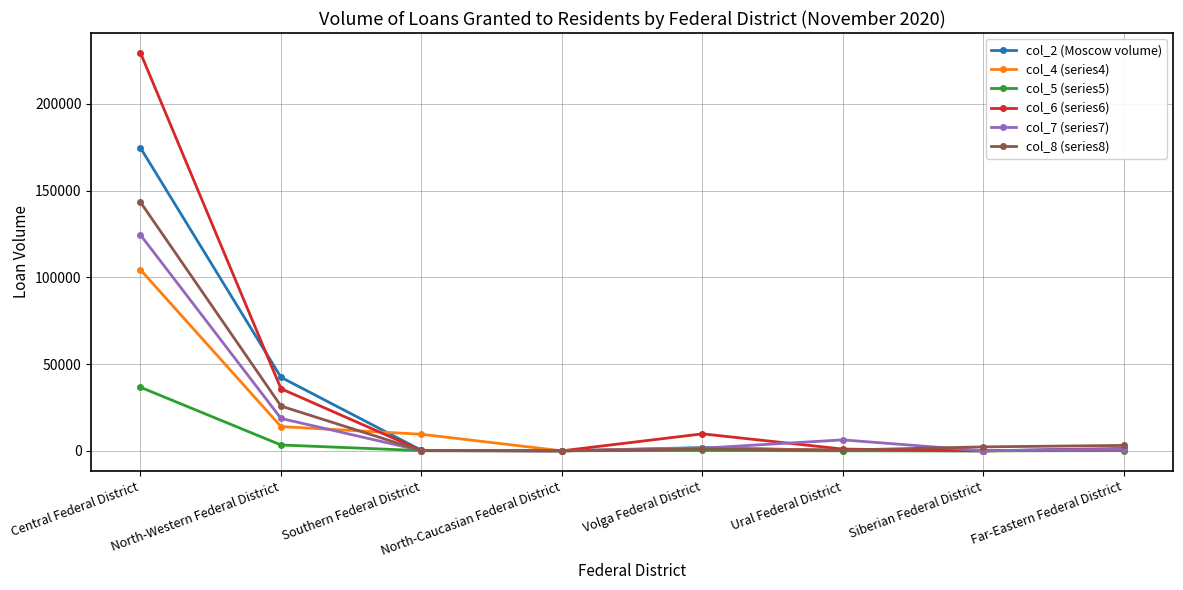

Rank the series by their maximum value, from lowest to highest.

col_5 (series5), col_4 (series4), col_7 (series7), col_8 (series8), col_2 (Moscow volume), col_6 (series6)